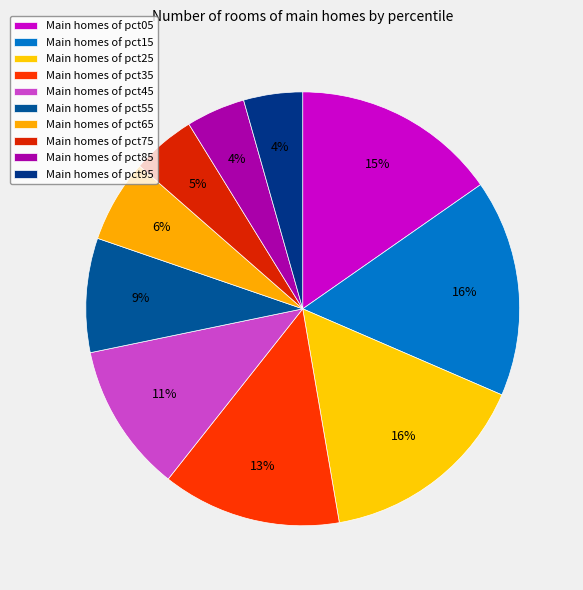

How many segments does this pie chart have?

10